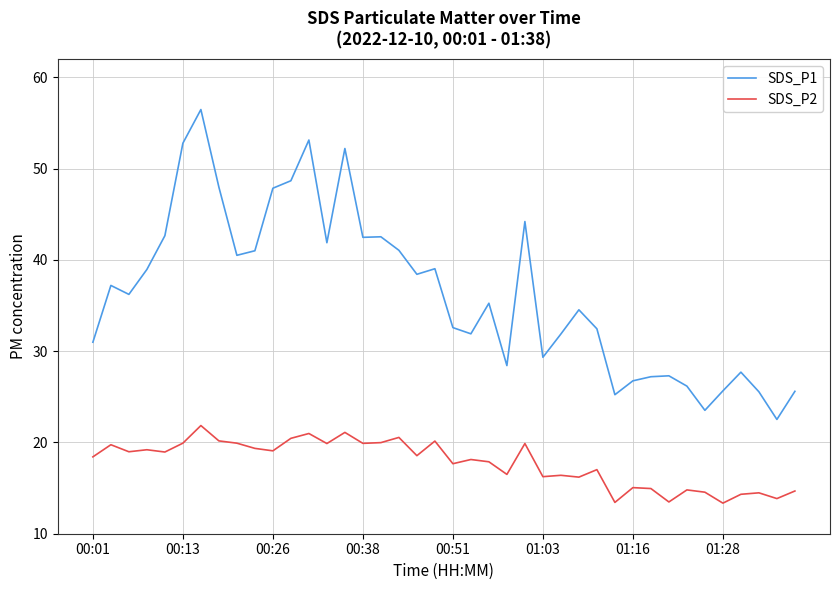

True or false: SDS_P1 and SDS_P2 cross at least once.

False